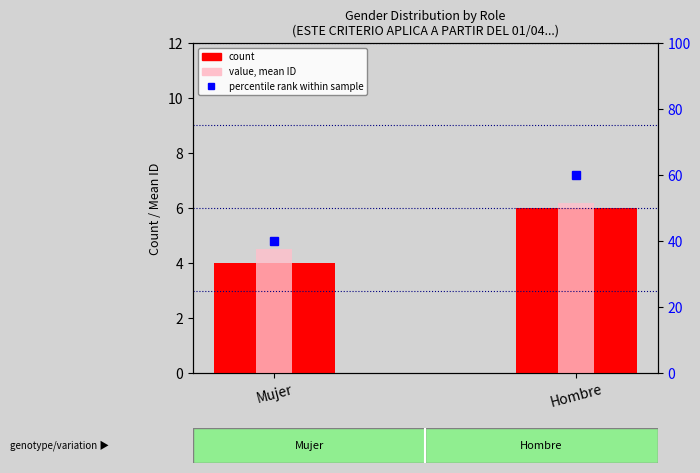

How many groups of bars are there?

2